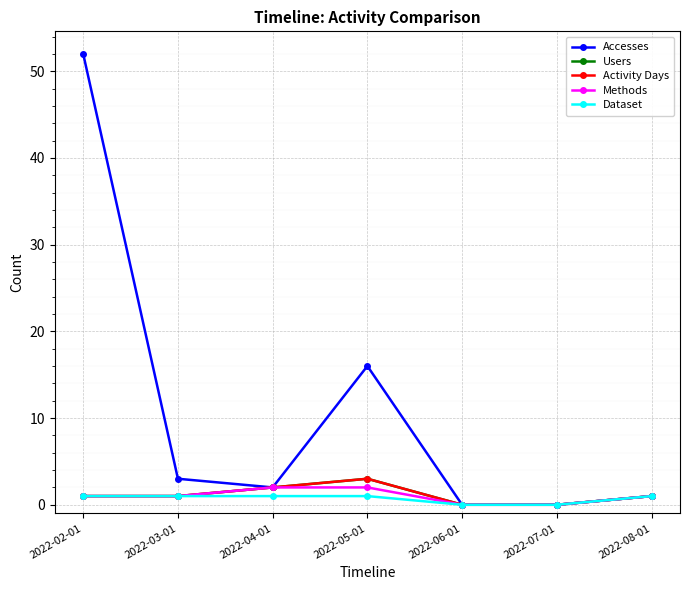

Is this an area chart (filled region under the line)?

No